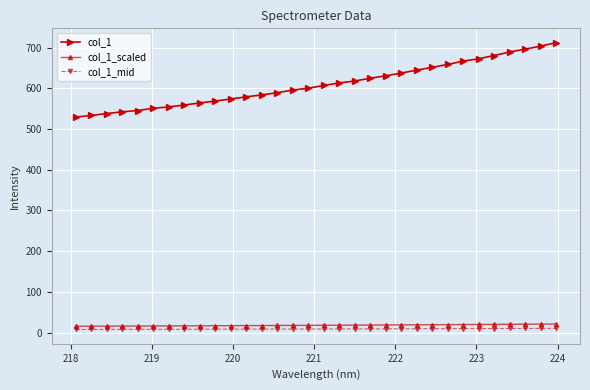

Does the chart have visible grid lines?

Yes